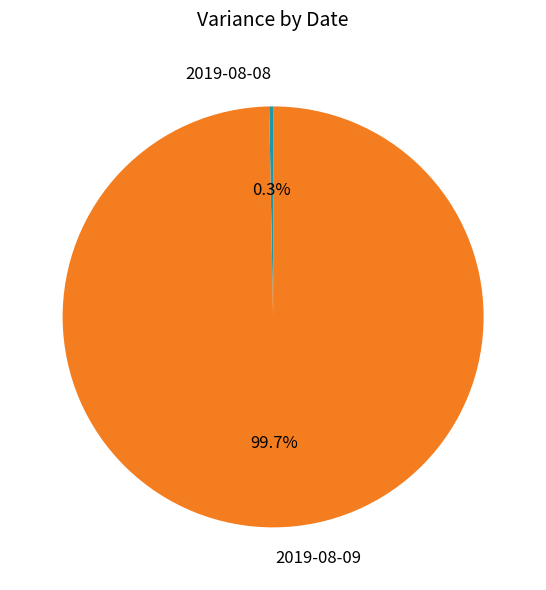

To the nearest percent, what is the combined percentage of 2019-08-09 and 2019-08-08?

100%